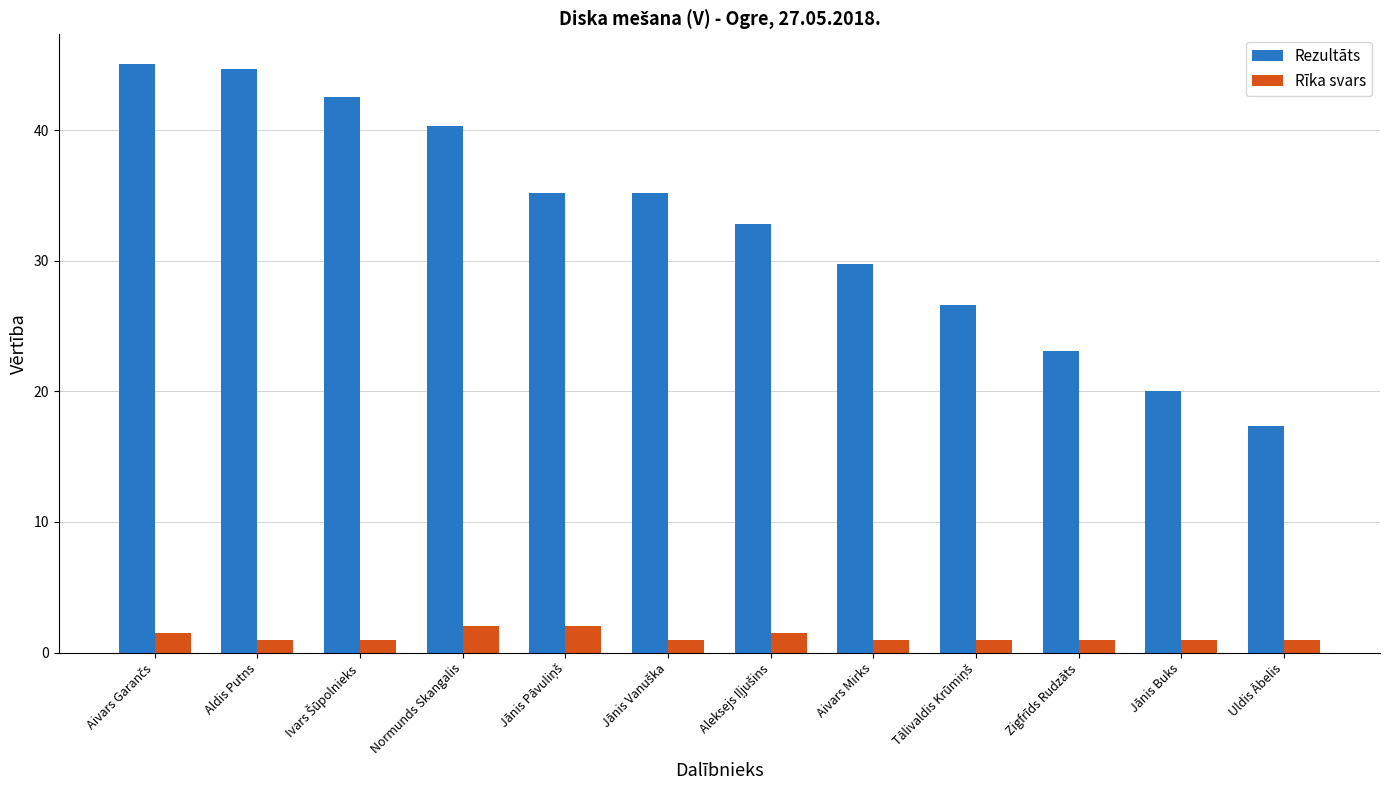

What is the difference between the second highest and second lowest values in the Rezultāts series?

24.6